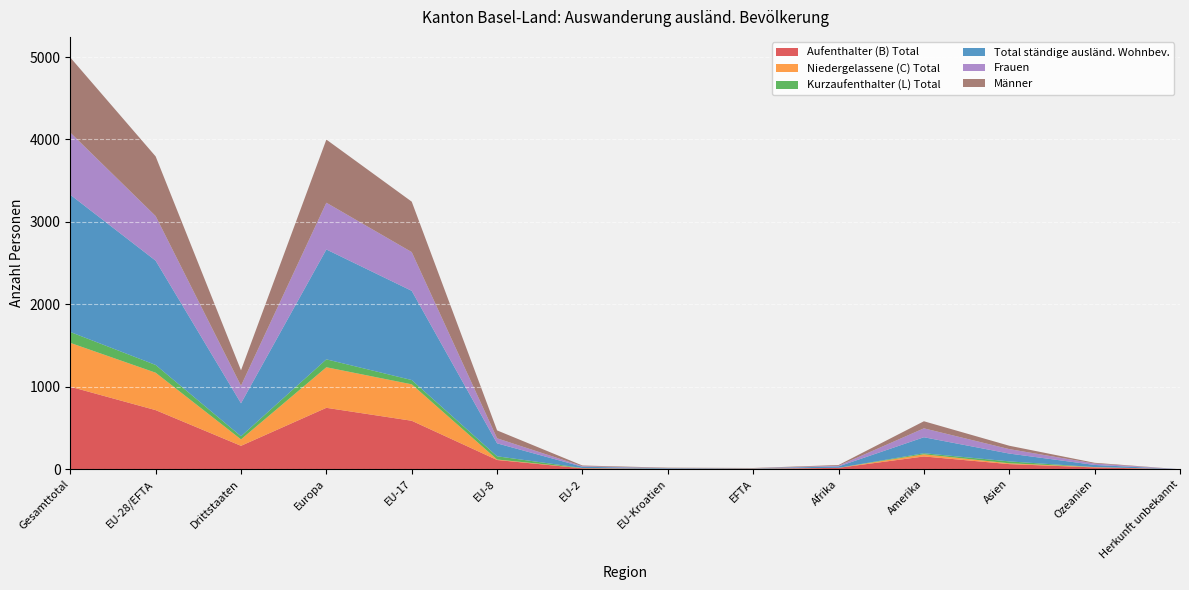

Reading right to left, transcribe all the data shown in this chart.

Aufenthalter (B) Total: Herkunft unbekannt=0	Ozeanien=22	Asien=62	Amerika=155	Afrika=17	EFTA=3	EU-Kroatien=3	EU-2=11	EU-8=112	EU-17=588	Europa=745	Drittstaaten=284	EU-28/EFTA=717	Gesamttotal=1001
Niedergelassene (C) Total: Herkunft unbekannt=0	Ozeanien=4	Asien=10	Amerika=26	Afrika=0	EFTA=4	EU-Kroatien=2	EU-2=2	EU-8=6	EU-17=442	Europa=492	Drittstaaten=78	EU-28/EFTA=454	Gesamttotal=532
Kurzaufenthalter (L) Total: Herkunft unbekannt=0	Ozeanien=0	Asien=23	Amerika=13	Afrika=0	EFTA=0	EU-Kroatien=0	EU-2=2	EU-8=39	EU-17=52	Europa=96	Drittstaaten=38	EU-28/EFTA=94	Gesamttotal=132
Total ständige ausländ. Wohnbev.: Herkunft unbekannt=0	Ozeanien=26	Asien=95	Amerika=194	Afrika=17	EFTA=4	EU-Kroatien=7	EU-2=15	EU-8=157	EU-17=1082	Europa=1333	Drittstaaten=400	EU-28/EFTA=1265	Gesamttotal=1665
Frauen: Herkunft unbekannt=0	Ozeanien=17	Asien=54	Amerika=108	Afrika=8	EFTA=1	EU-Kroatien=2	EU-2=7	EU-8=61	EU-17=470	Europa=567	Drittstaaten=213	EU-28/EFTA=541	Gesamttotal=754
Männer: Herkunft unbekannt=0	Ozeanien=9	Asien=41	Amerika=86	Afrika=9	EFTA=3	EU-Kroatien=5	EU-2=8	EU-8=96	EU-17=612	Europa=766	Drittstaaten=187	EU-28/EFTA=724	Gesamttotal=911